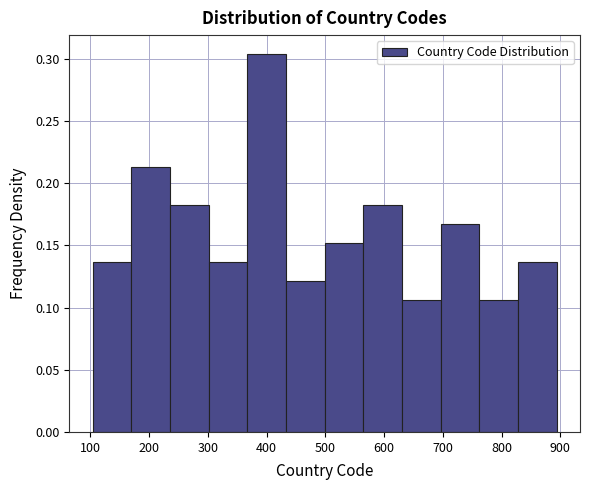

Reading left to right, list every bar in this chart as the range it spans on the x-axis followed by its height. Neither the bar edges nor the heights are printed on the chart, so give them approximately, as read against the axes.

100 to 170: 0.135
170 to 240: 0.215
240 to 300: 0.180
300 to 370: 0.135
370 to 430: 0.305
430 to 500: 0.120
500 to 560: 0.150
560 to 630: 0.180
630 to 700: 0.105
700 to 760: 0.165
760 to 830: 0.105
830 to 890: 0.135